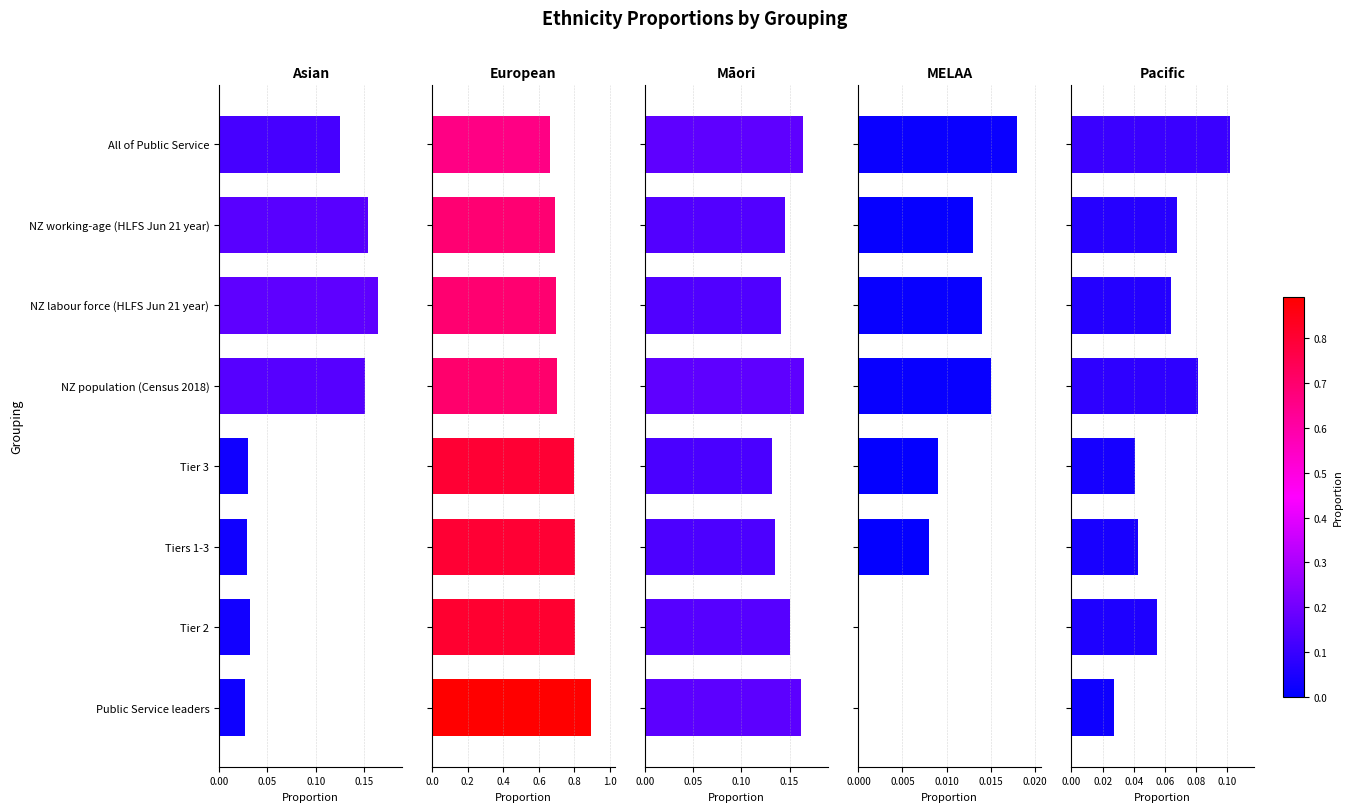

Does the chart contain any negative values?

No